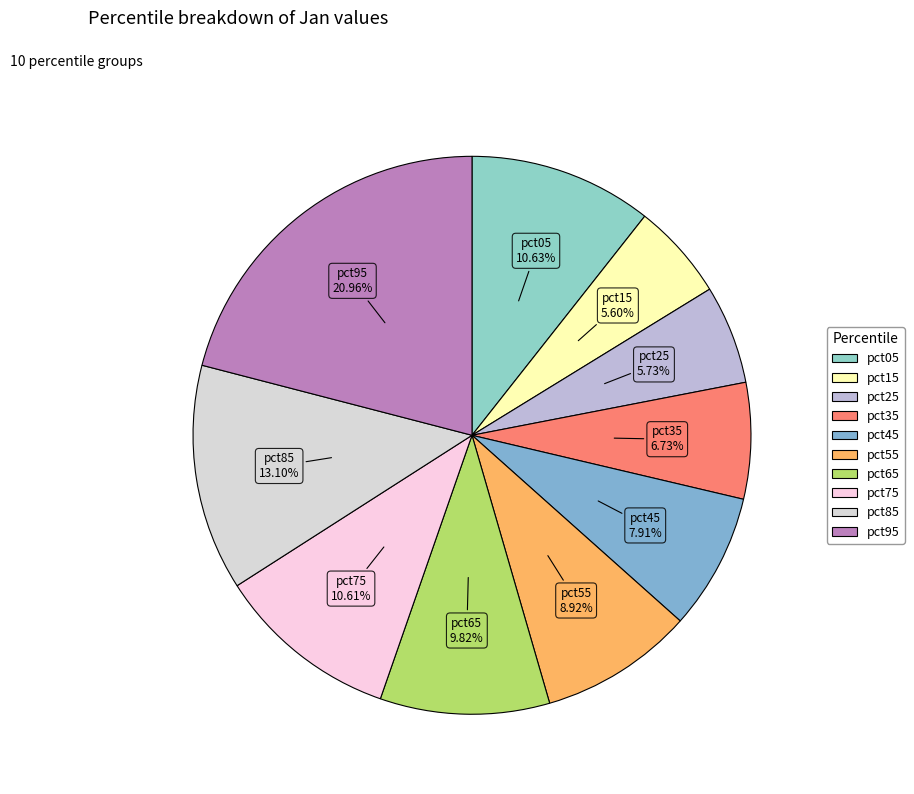

How many segments does this pie chart have?

10